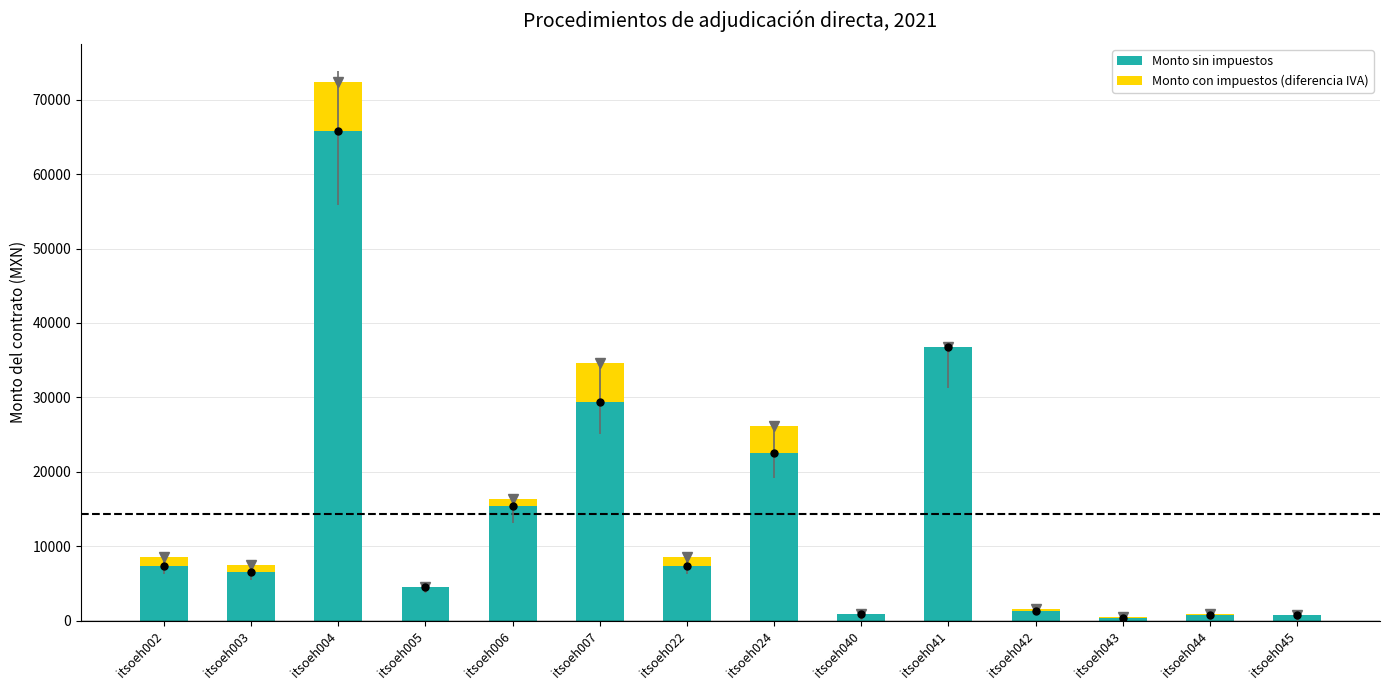

At which label does Monto con impuestos (diferencia IVA) reach its peak?

itsoeh004